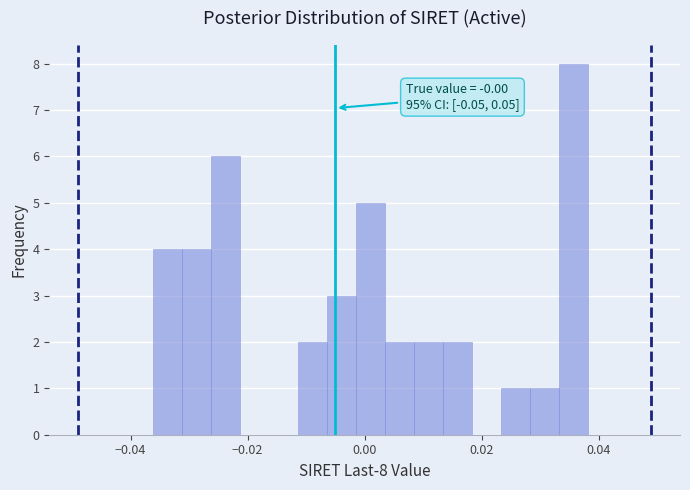

Read against the x-axis, roughly where is the centre of the tallest bar?

0.036